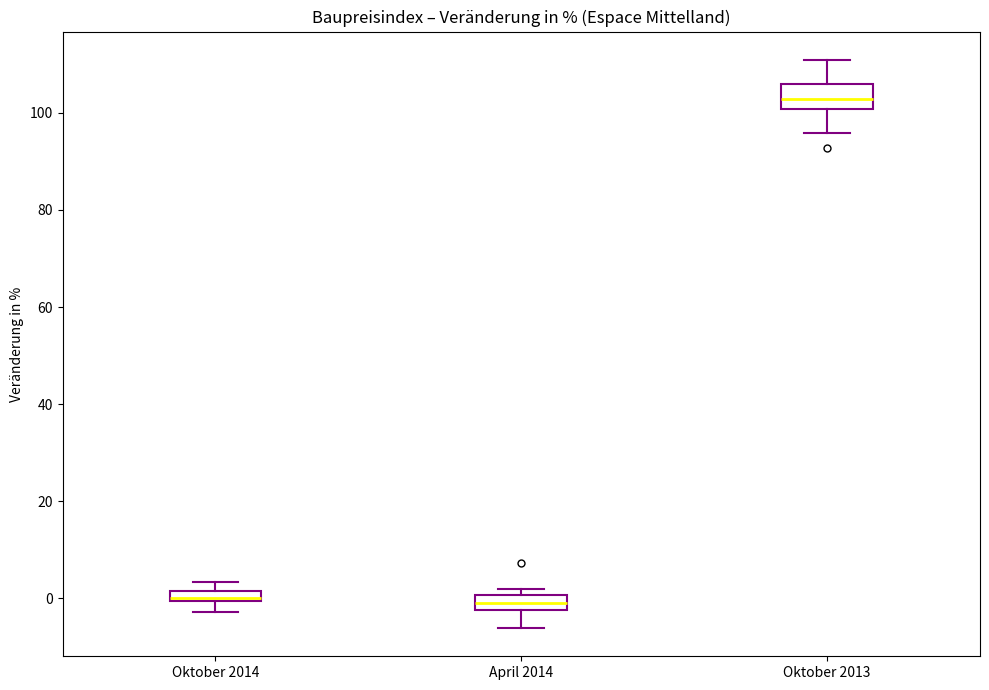

Where does the lower whisker of the box for April 2014 end on the y-axis? The values are not printed on the chart, so give them approximately, as read against the axis.

-6